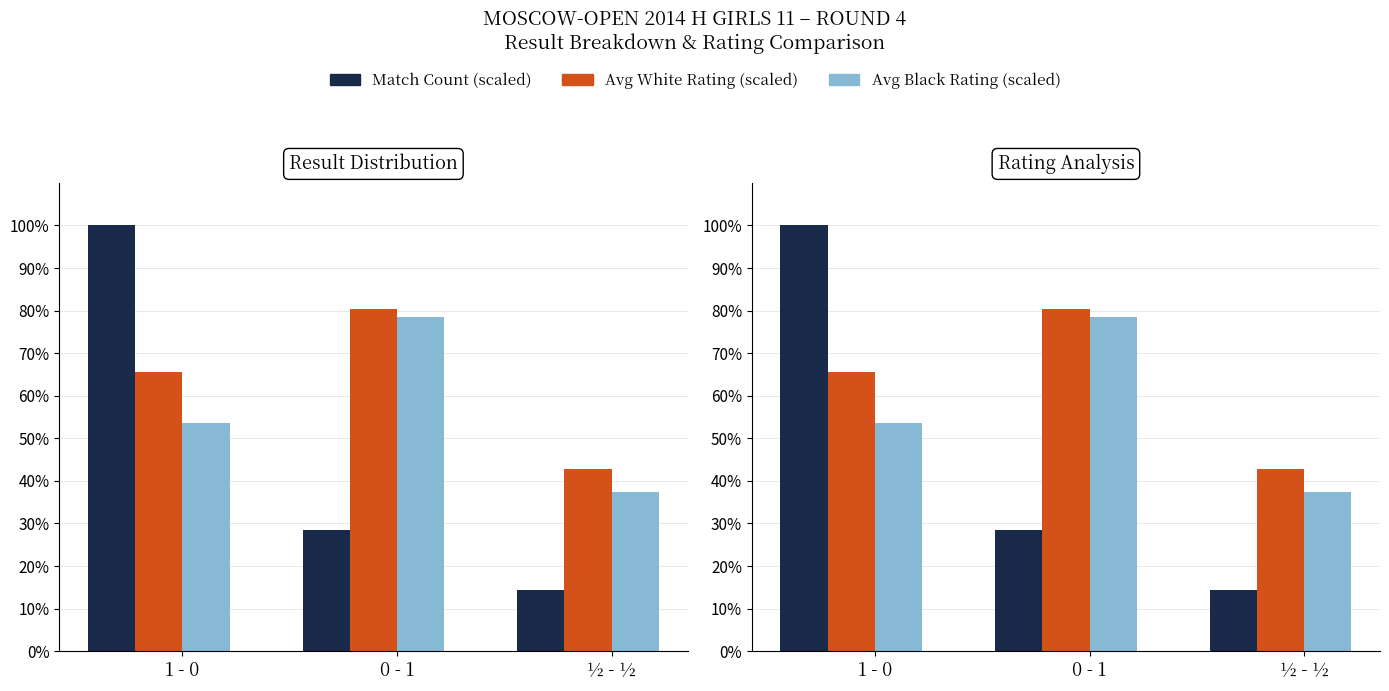

Reading left to right, list all the values displayed in this chart.

Match Count (scaled): 100.0	28.6	14.3
Avg White Rating (scaled): 65.7	80.3	42.8
Avg Black Rating (scaled): 53.7	78.4	37.5